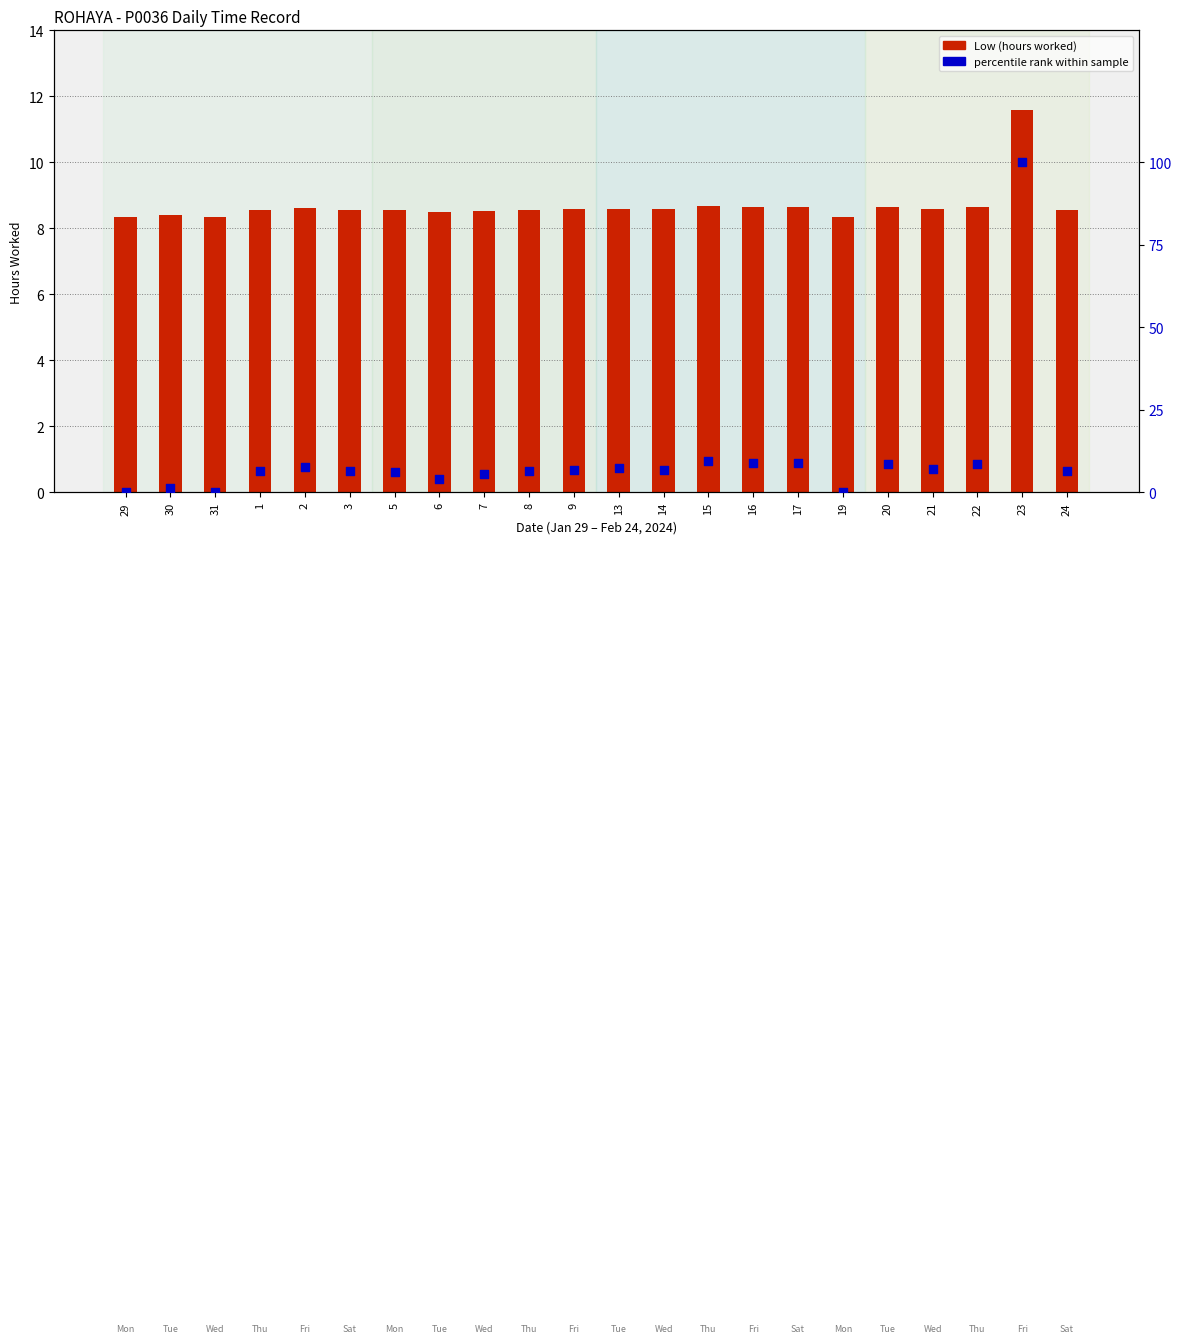

Which series reaches the minimum Y coordinate?

percentile rank within sample